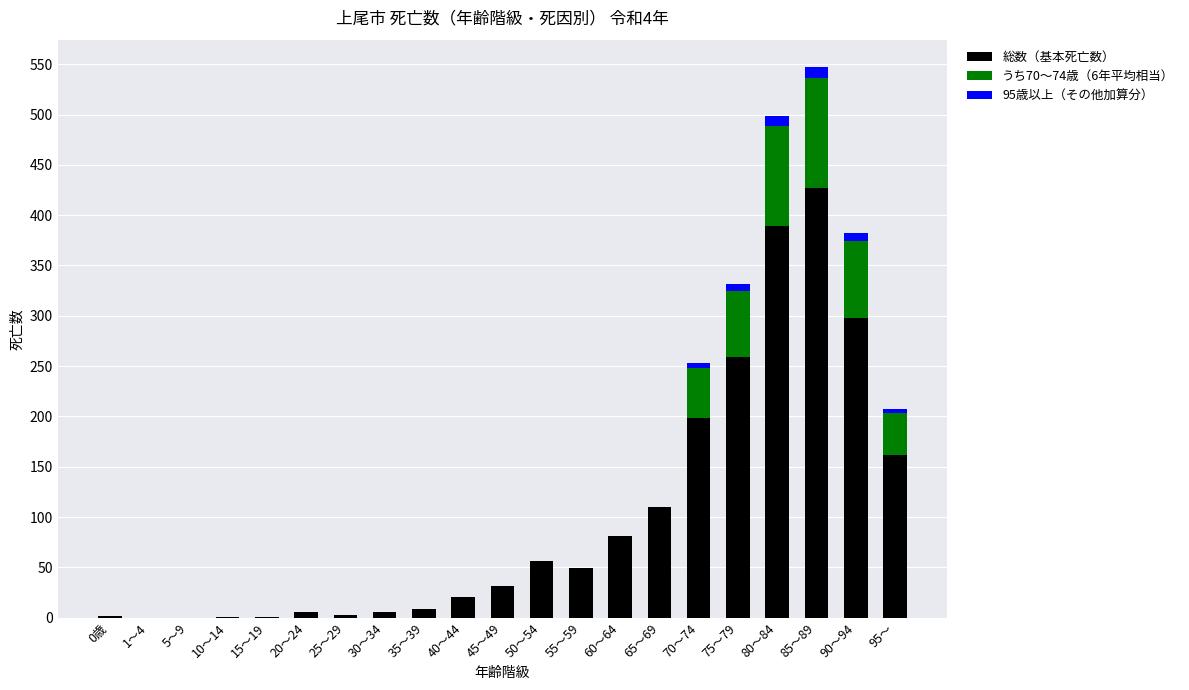

True or false: 総数（基本死亡数） has a value of 2 at 0歳.

True